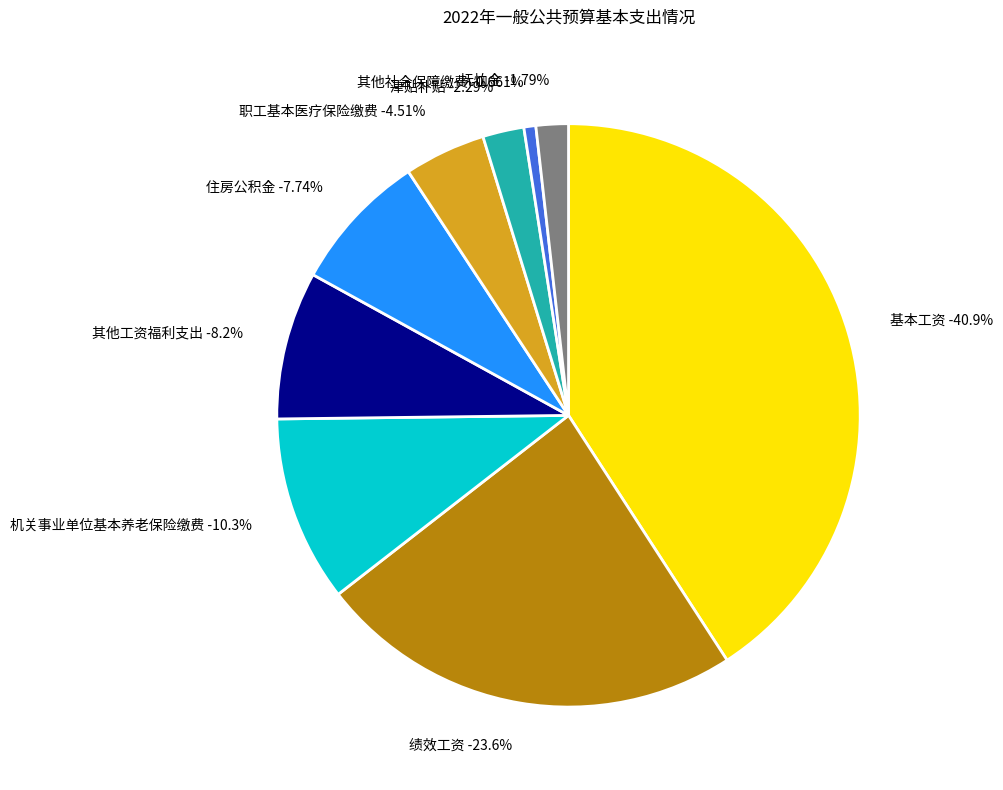

What portion of the pie excludes 抚恤金?

98.2%